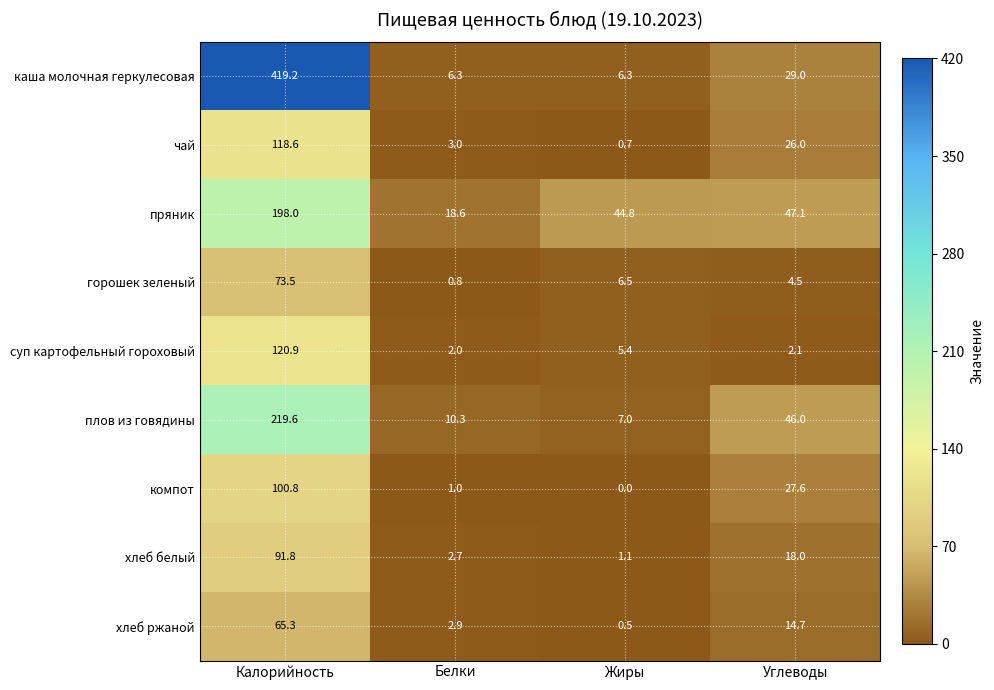

Which category has the highest value across all series?

Калорийность